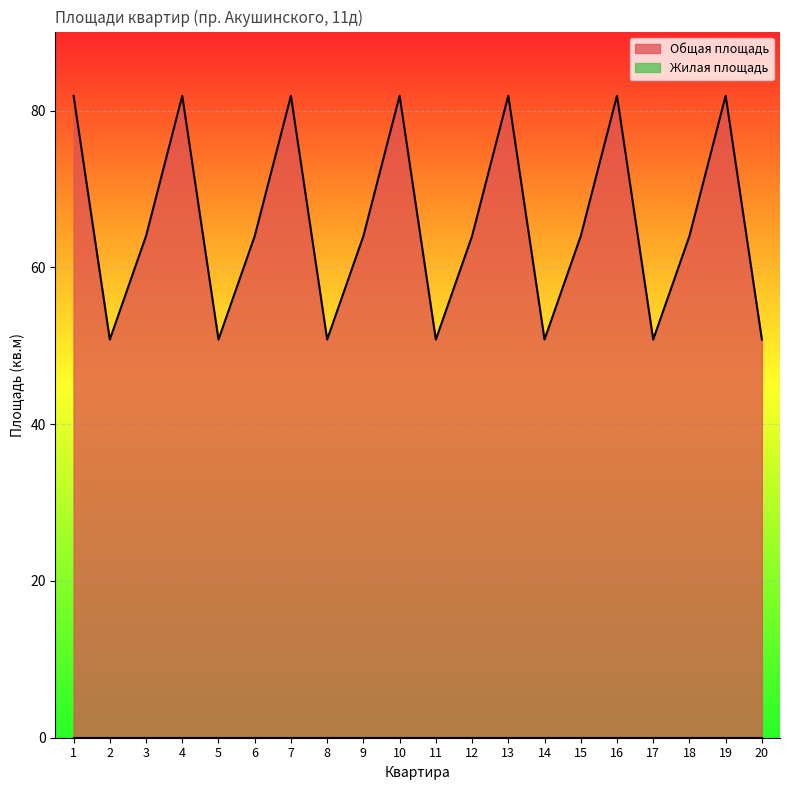

Approximately how many times larger is the value at 1 compared to 3?

1.3